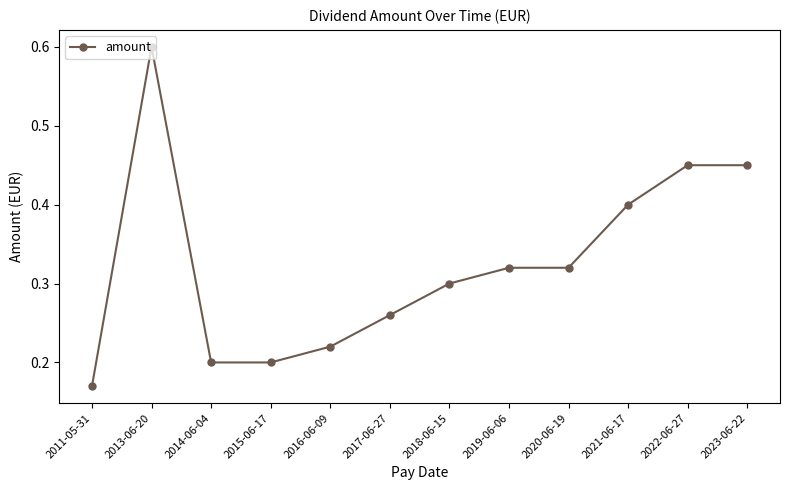

Which has a higher value, 2018-06-15 or 2011-05-31?

2018-06-15